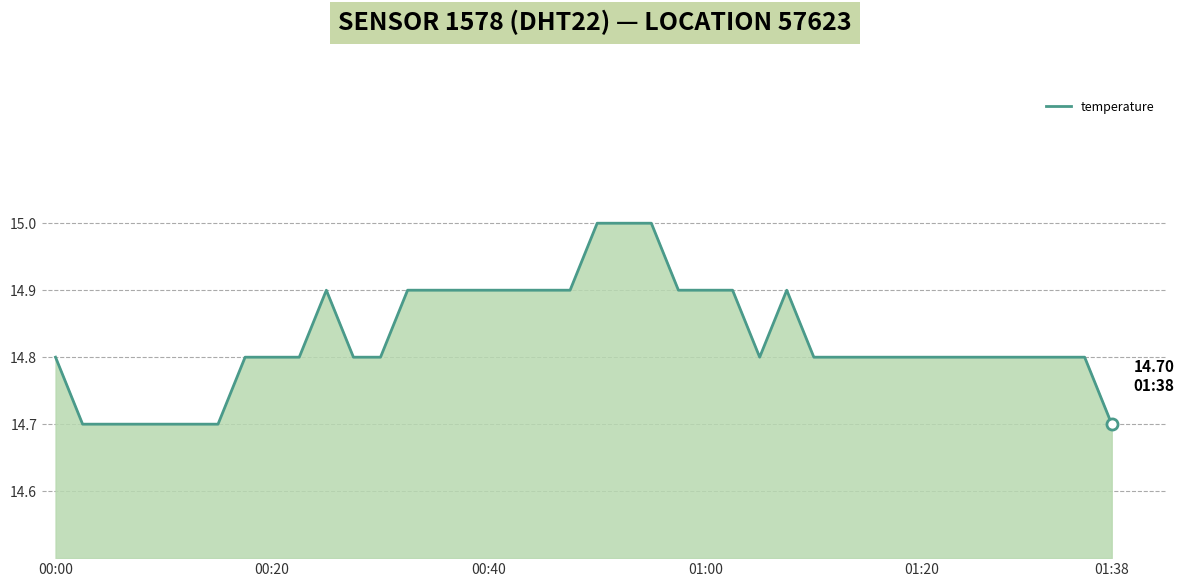

What is the difference between the maximum and minimum values?

0.3